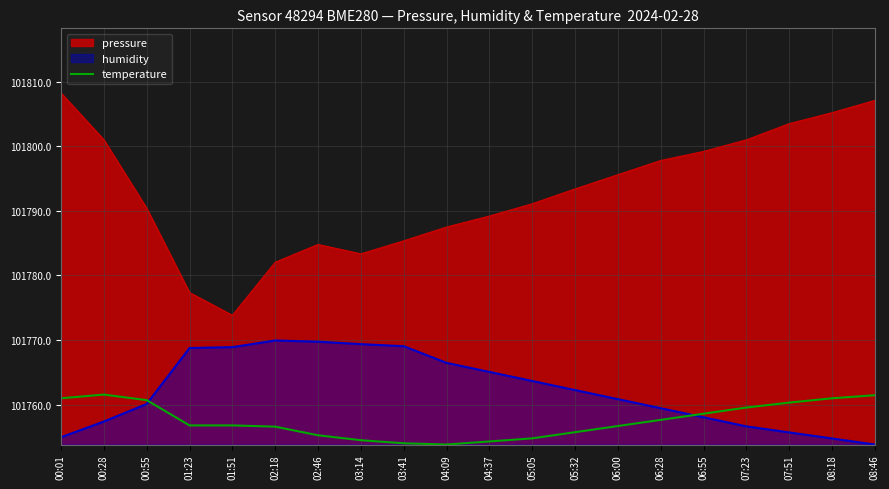

Which series has the largest total across all categories?

pressure